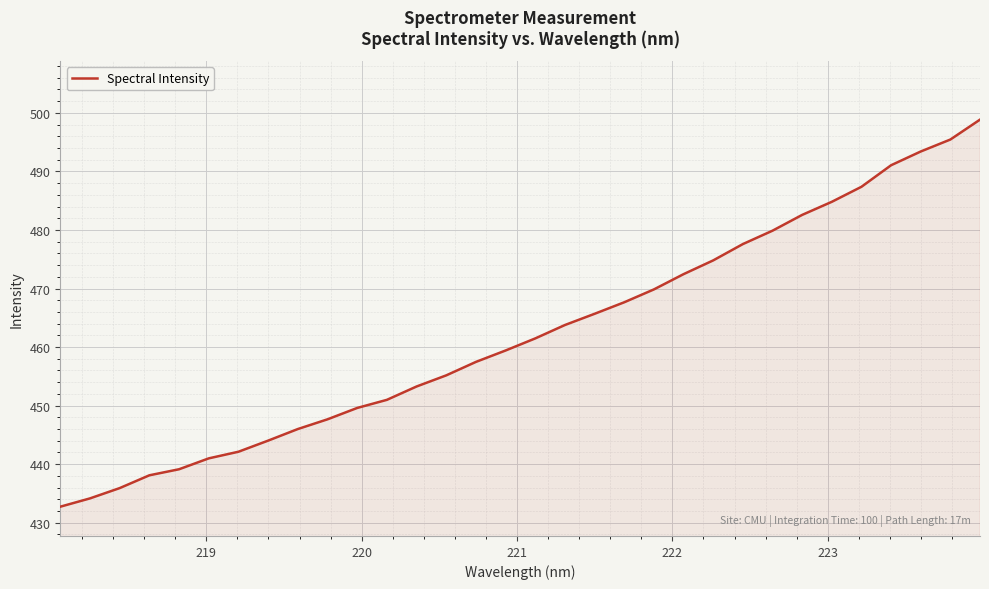

What is the greatest value displayed?

498.8